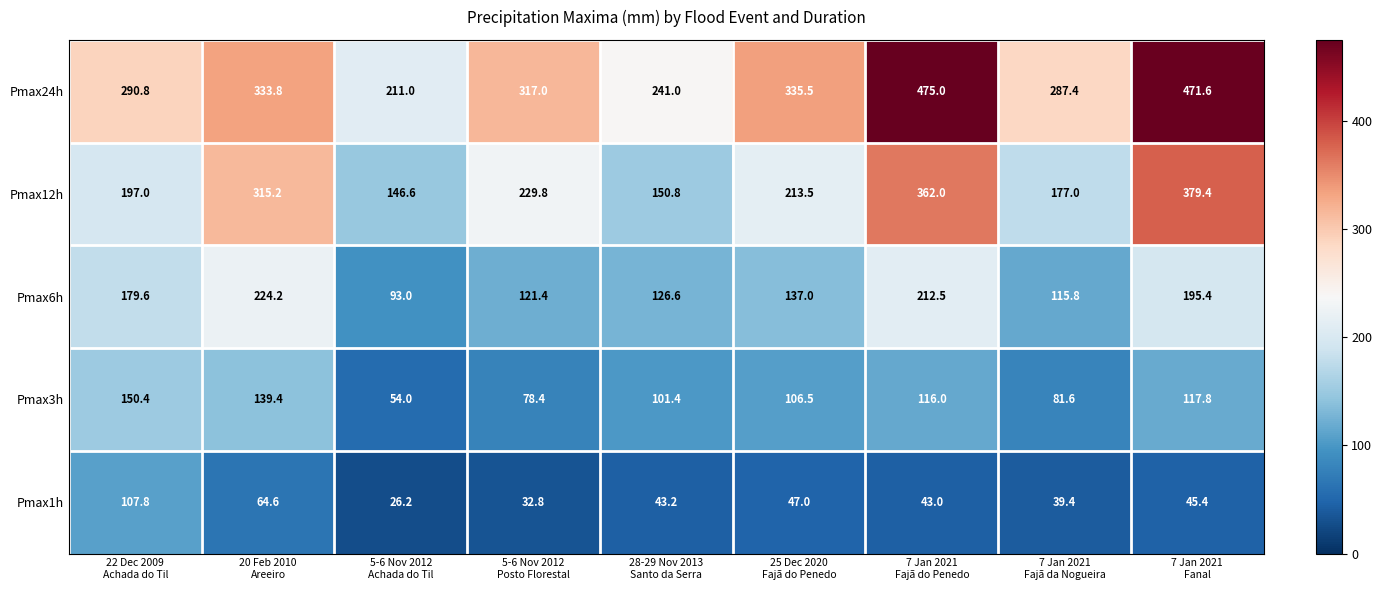

How many series are shown in this chart?

5